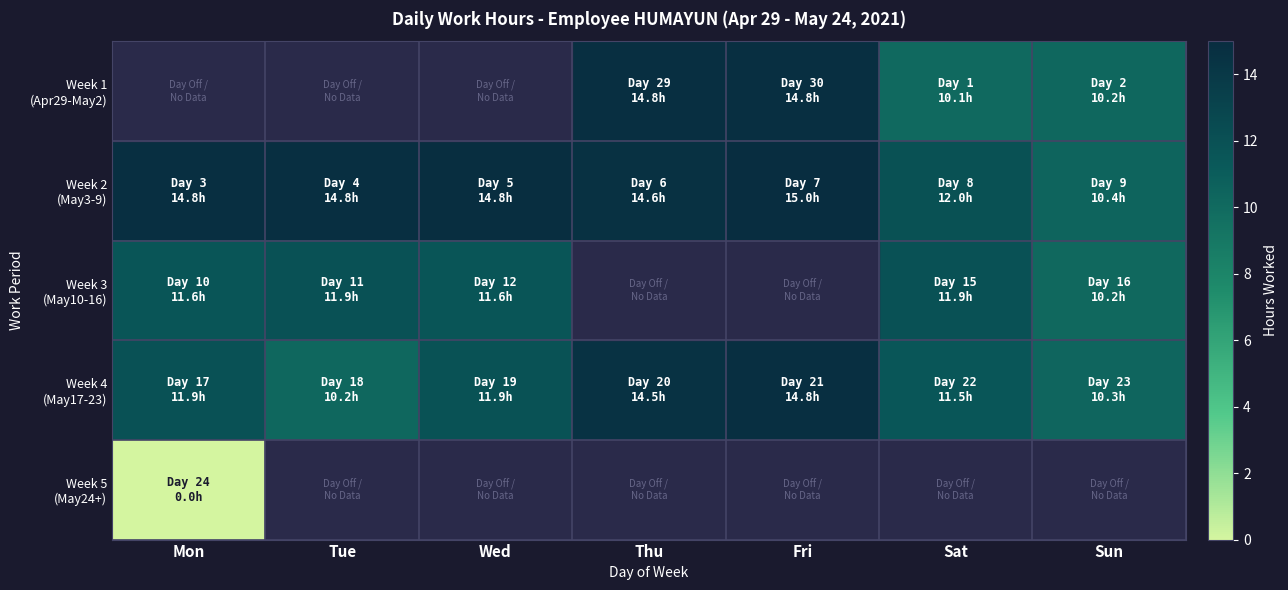

The Week 2 (May3-9) series shows 14.8 at Tue. True or false?

True